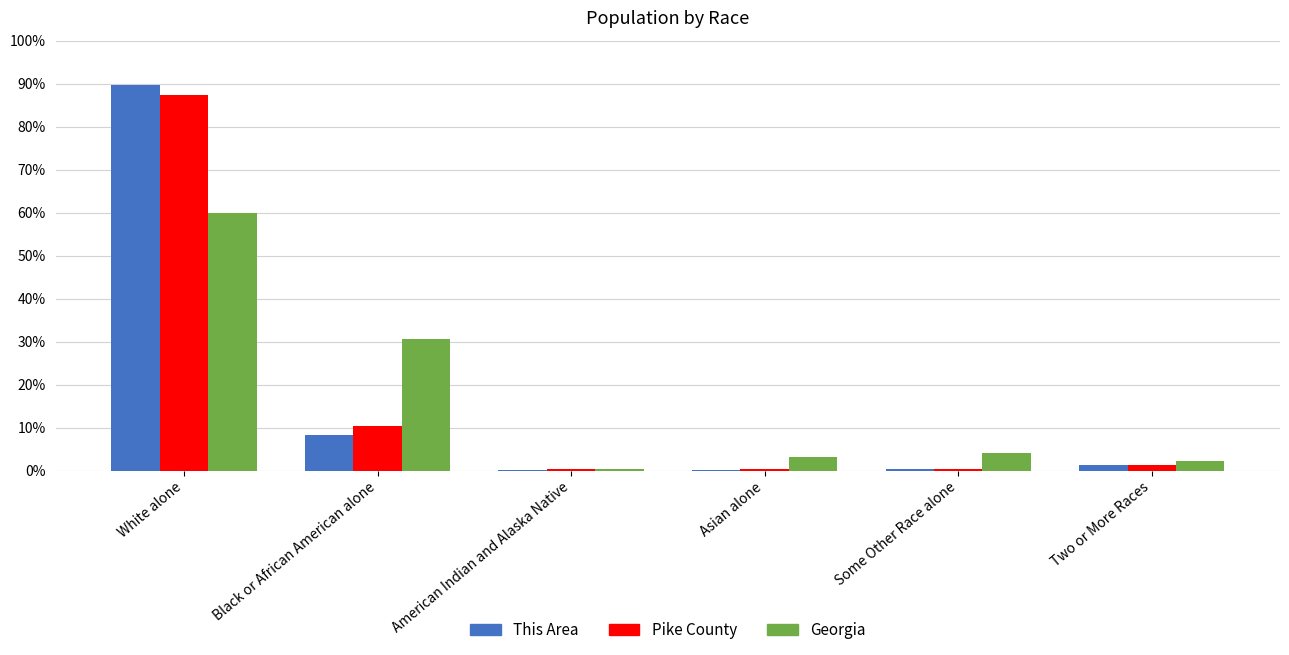

What is the spread (max minus min) of values at American Indian and Alaska Native?

0.2